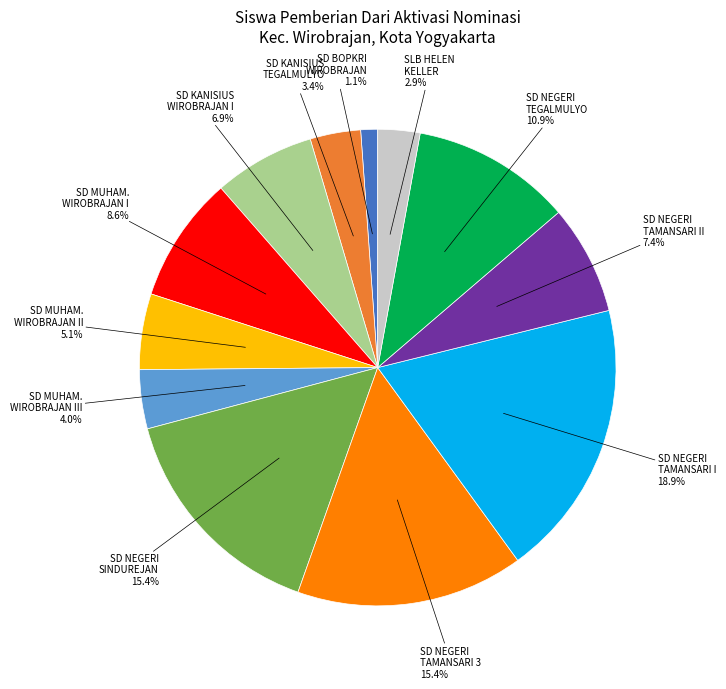

Is there any slice that represents more than half of the pie?

No